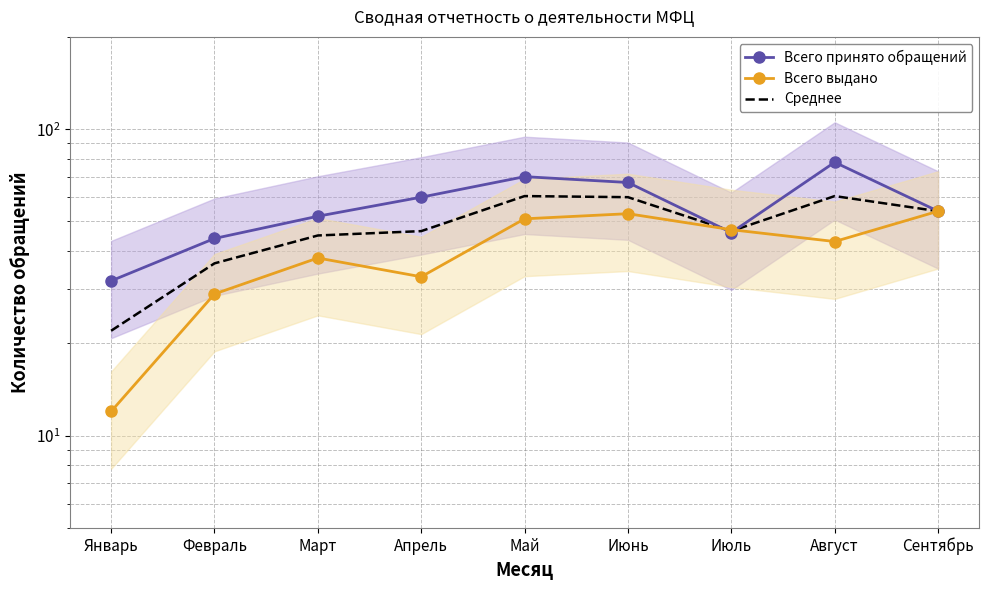

Is this an area chart (filled region under the line)?

No